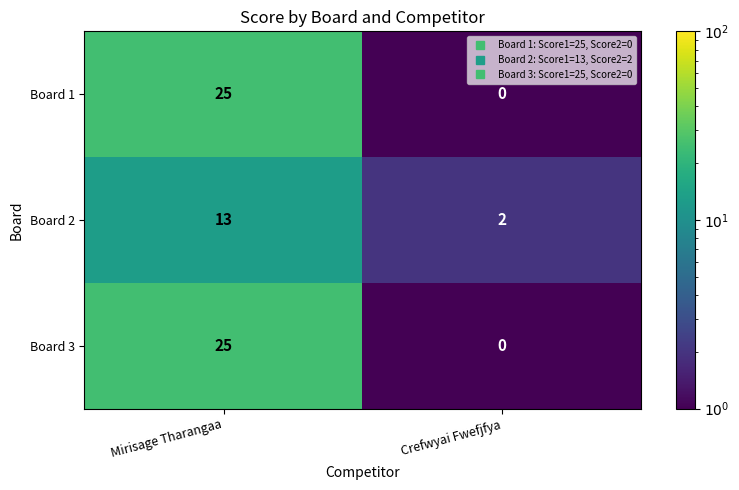

What is the sum of all Board 3 values?

25